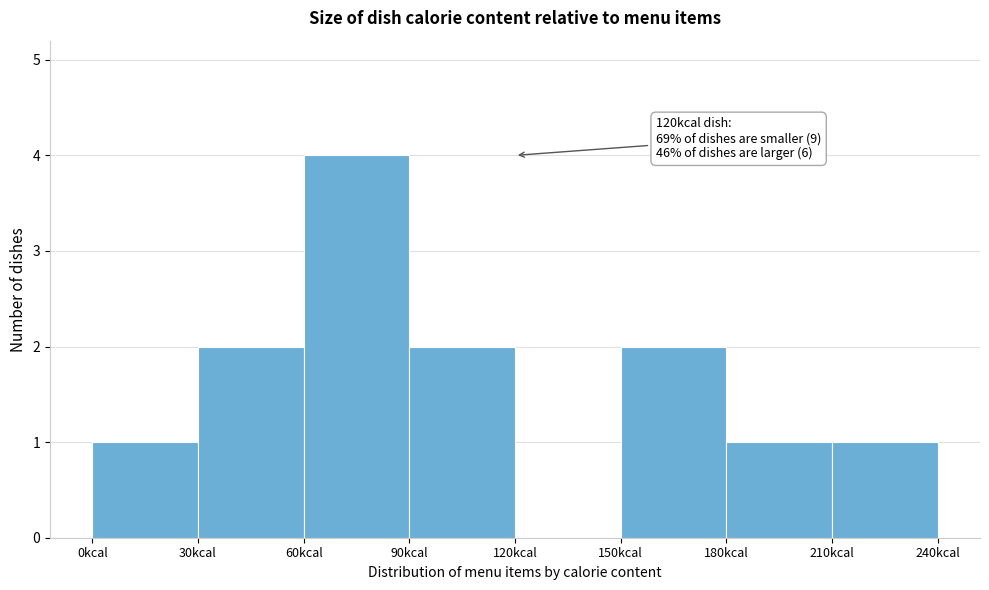

Over which range of the x-axis is the bar tallest?

60 to 90